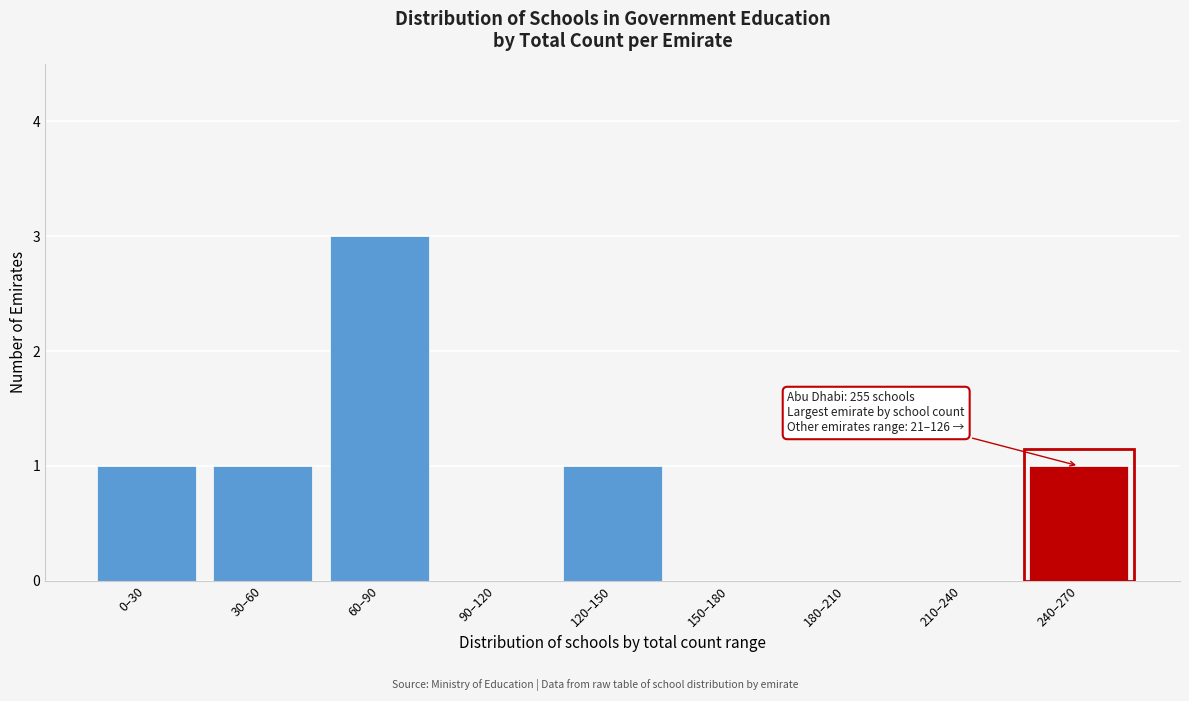

Reading left to right, list all the values displayed in this chart.

0–30=1	30–60=1	60–90=3	90–120=0	120–150=1	150–180=0	180–210=0	210–240=0	240–270=1